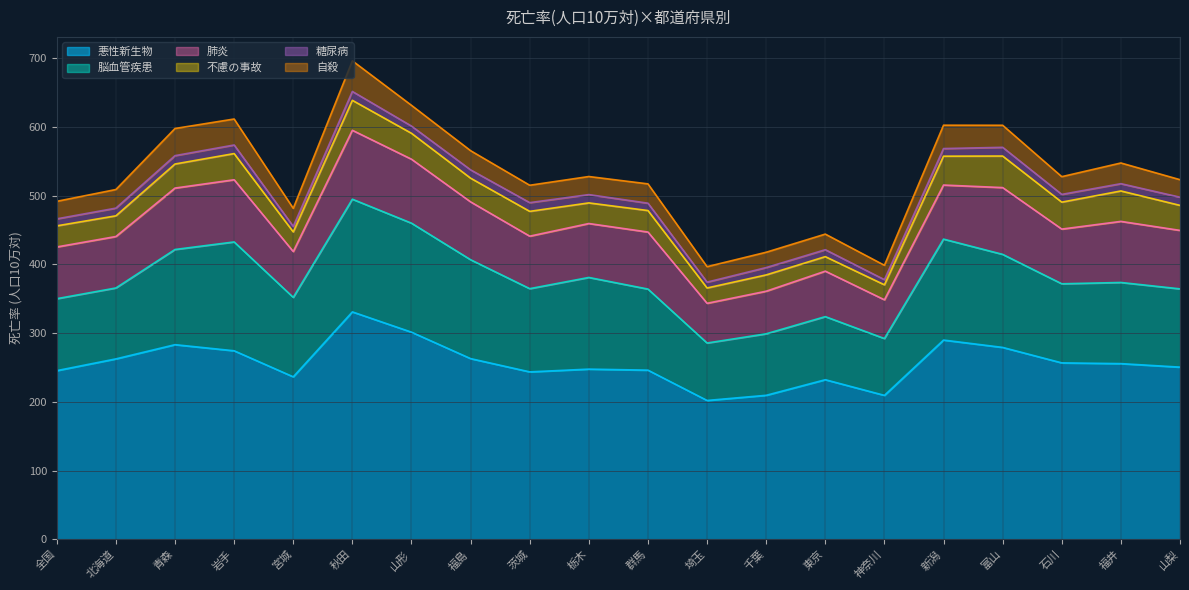

Where is the first local minimum for 糖尿病?

宮城